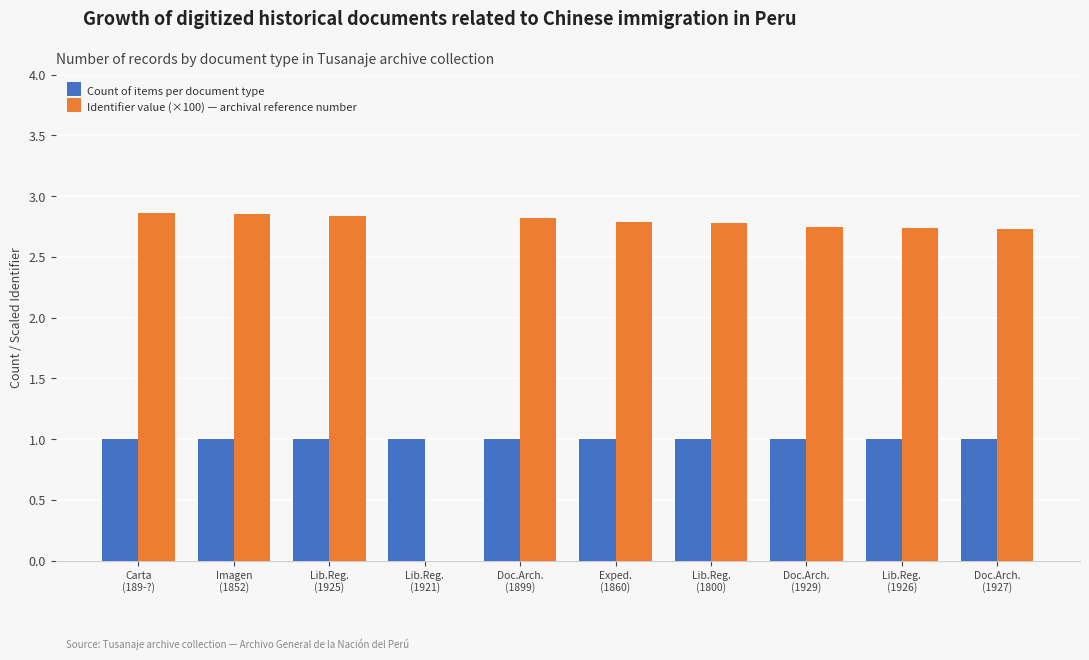

What is the sum of all Identifier value (×100) — archival reference number values?

25.2